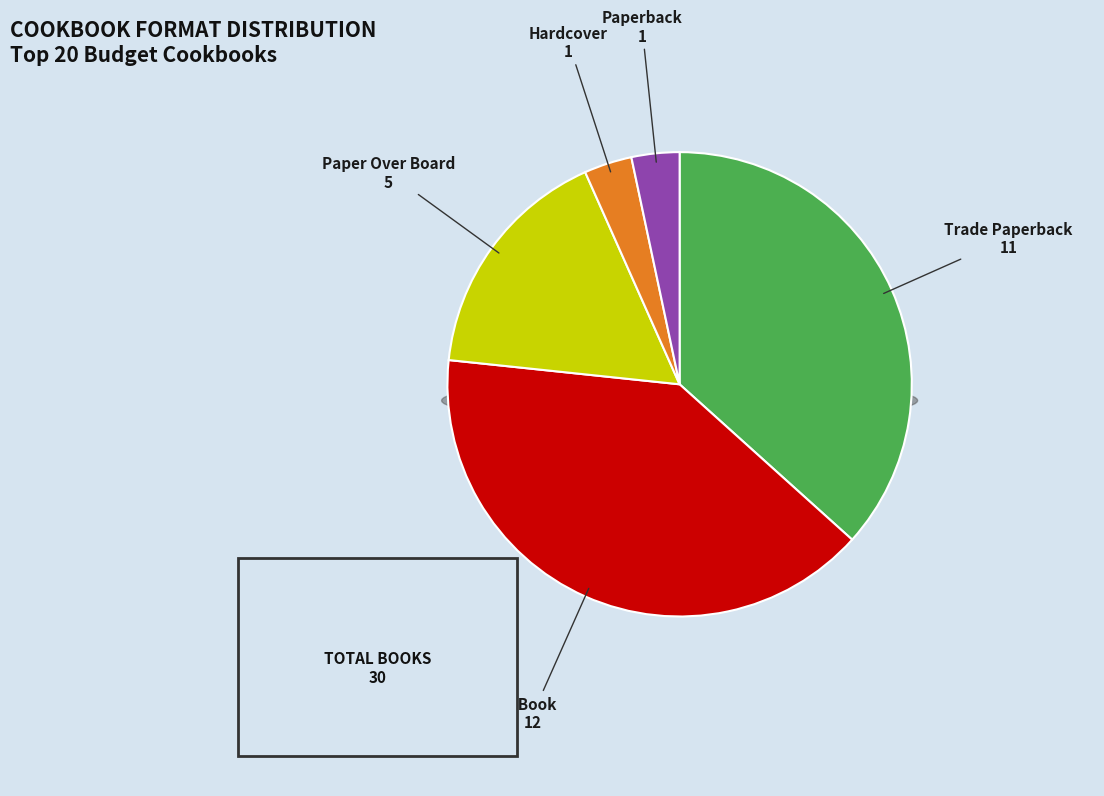

Is there any slice that represents more than half of the pie?

No